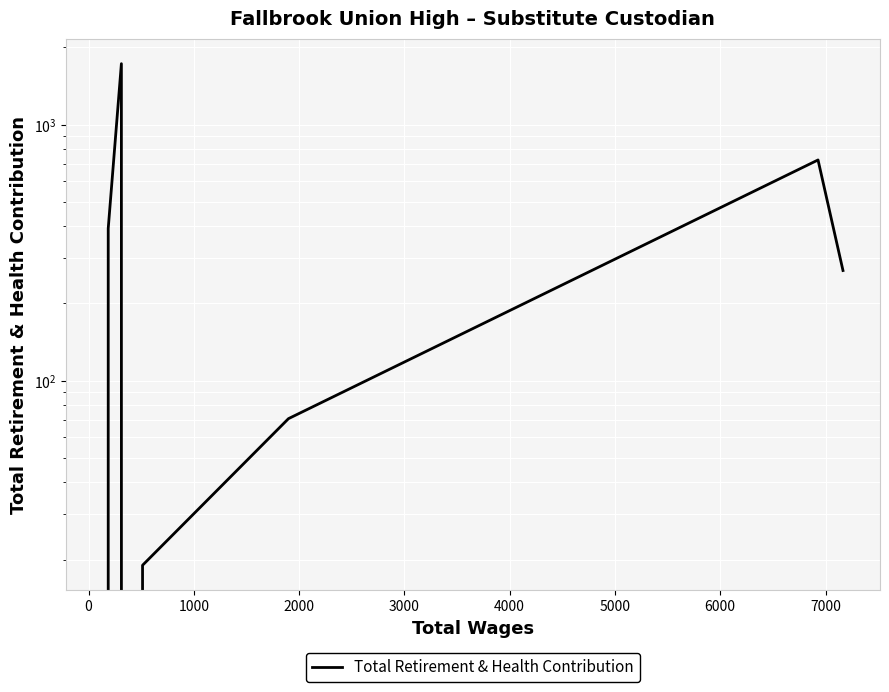

What position from the right is 2000?

5